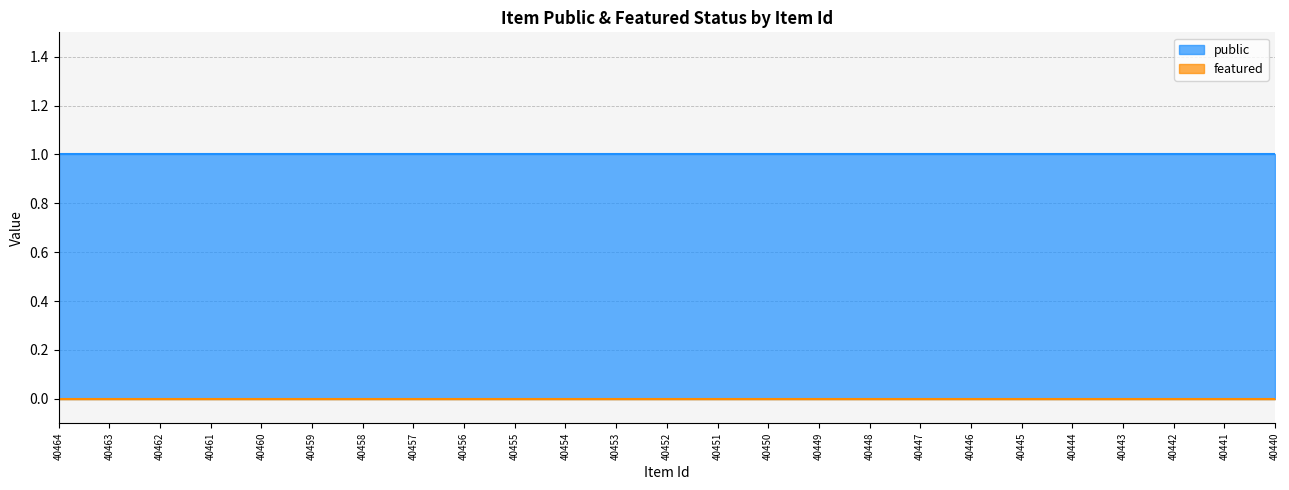

At how many categories does at least one series exceed 0?

25